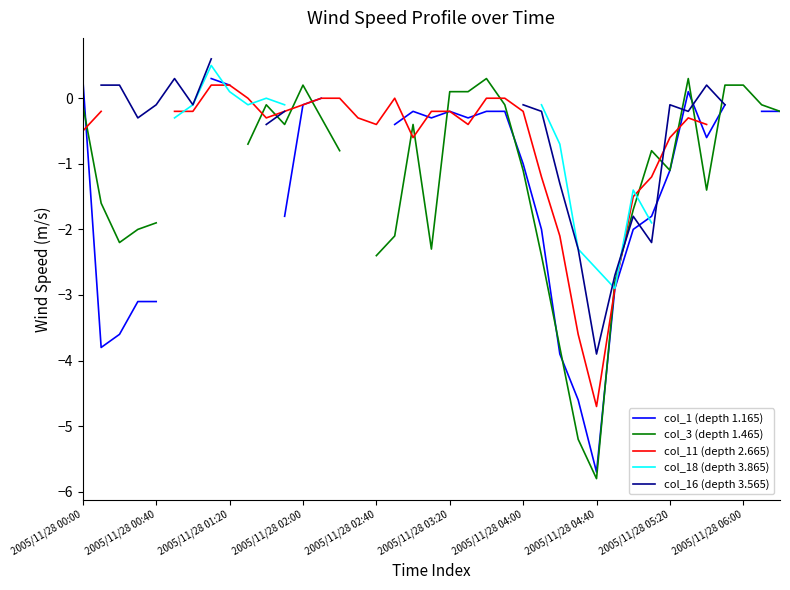

After their last crossing, which series has the higher values: col_11 (depth 2.665) or col_3 (depth 1.465)?

col_11 (depth 2.665)